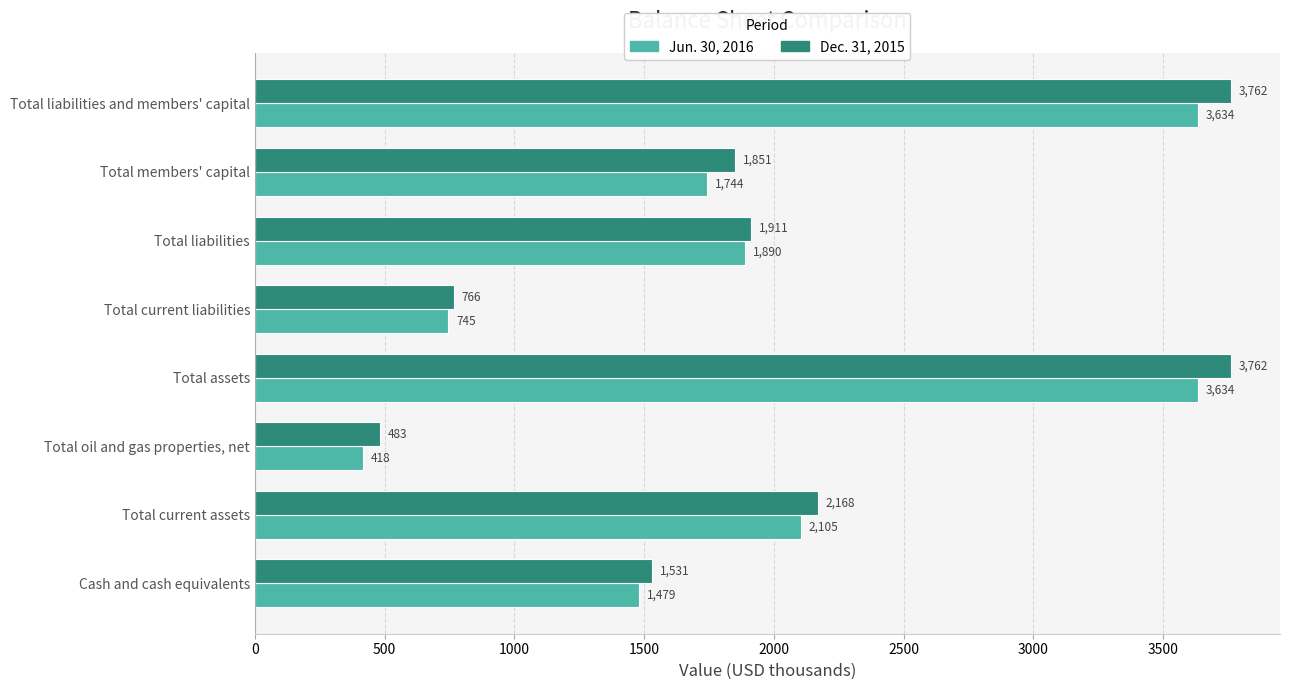

Which series has the widest spread of values?

Dec. 31, 2015